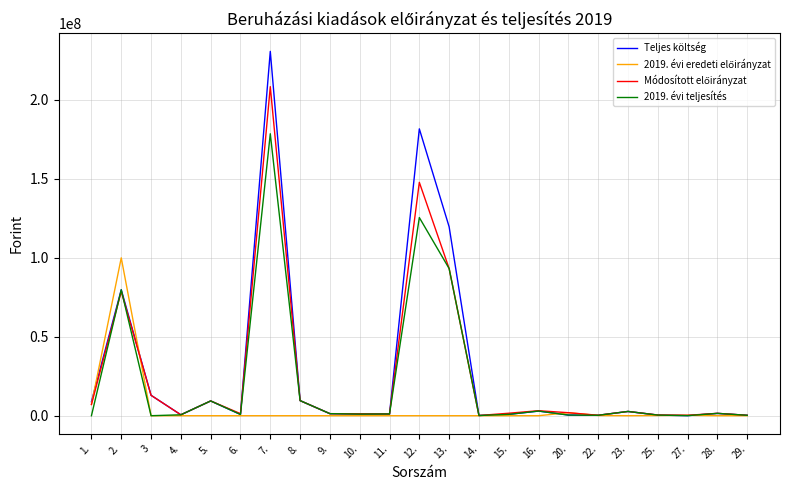

At which category is the sum across all series the highest?

7.